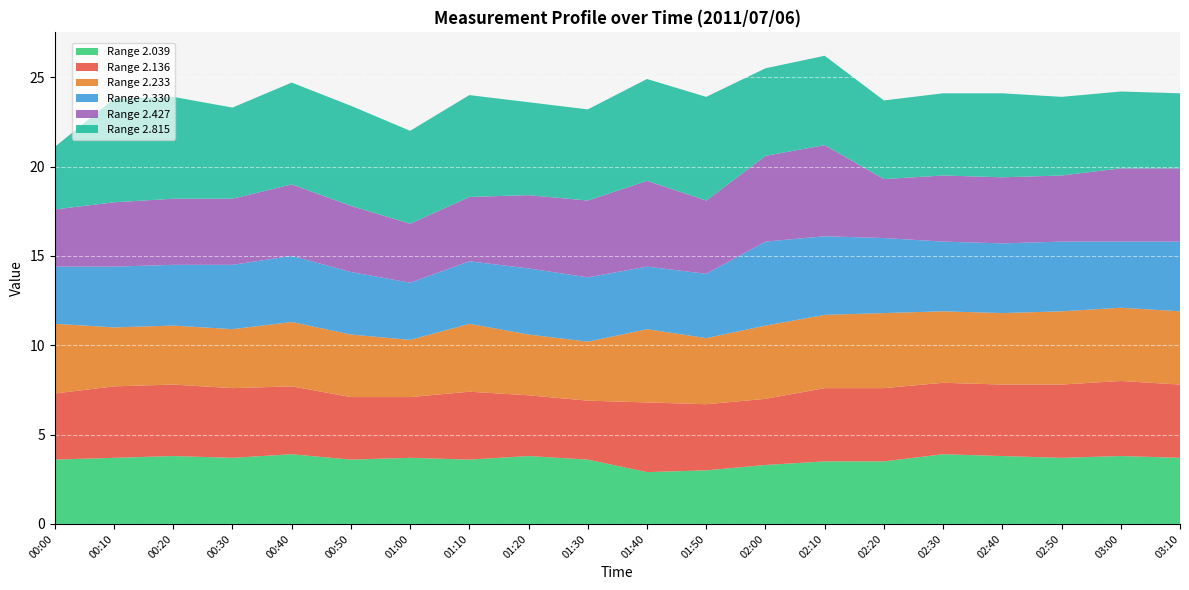

True or false: Range 2.039 has a value of 3.6 at 01:30.

True